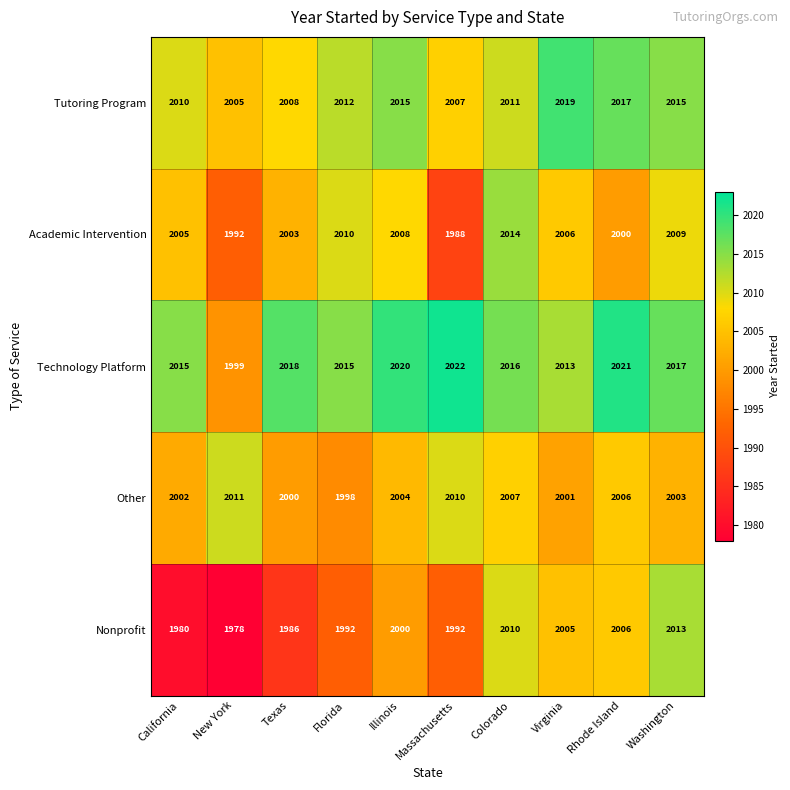

What is the difference between the Tutoring Program values at Virginia and Florida?

7